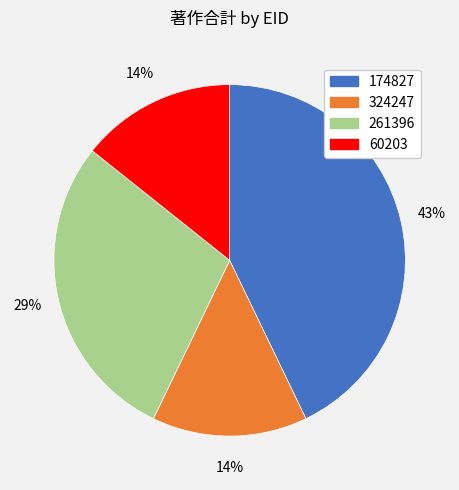

To the nearest percent, what is the combined percentage of 261396 and 324247?

43%